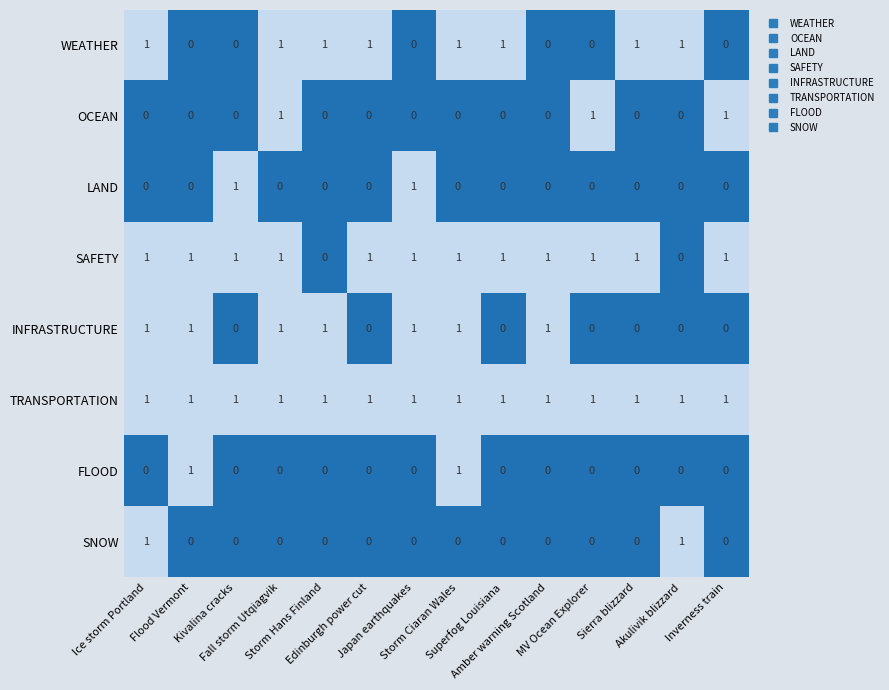

Count the FLOOD values in the range 0 to 1.

14